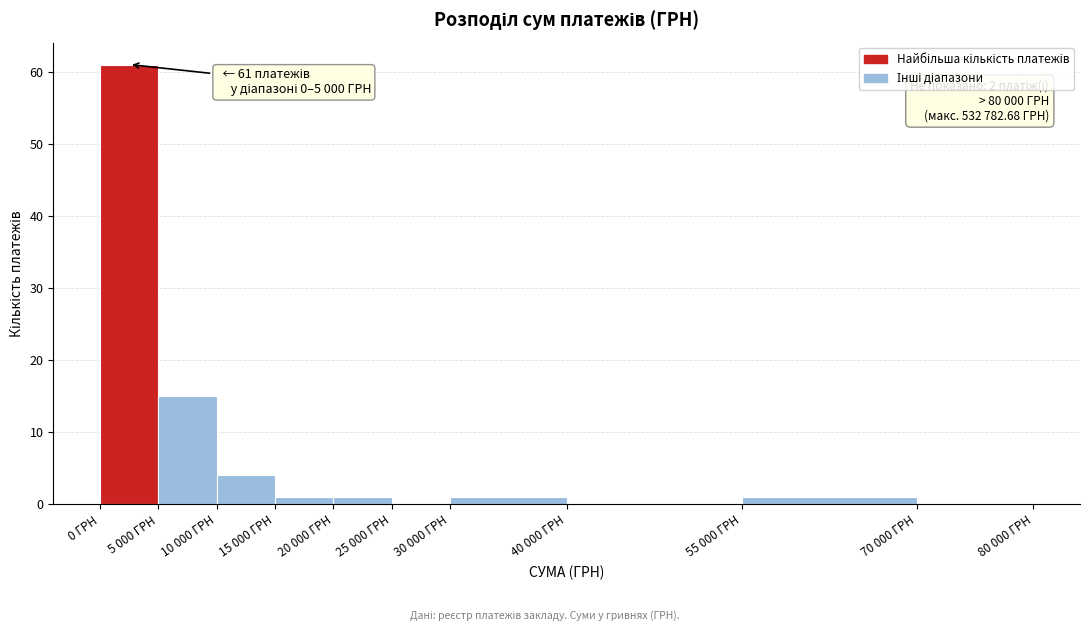

Reading right to left, list all the values displayed in this chart.

70 000 ГРН=0	55 000 ГРН=1	40 000 ГРН=0	30 000 ГРН=1	25 000 ГРН=0	20 000 ГРН=1	15 000 ГРН=1	10 000 ГРН=4	5 000 ГРН=15	0 ГРН=61